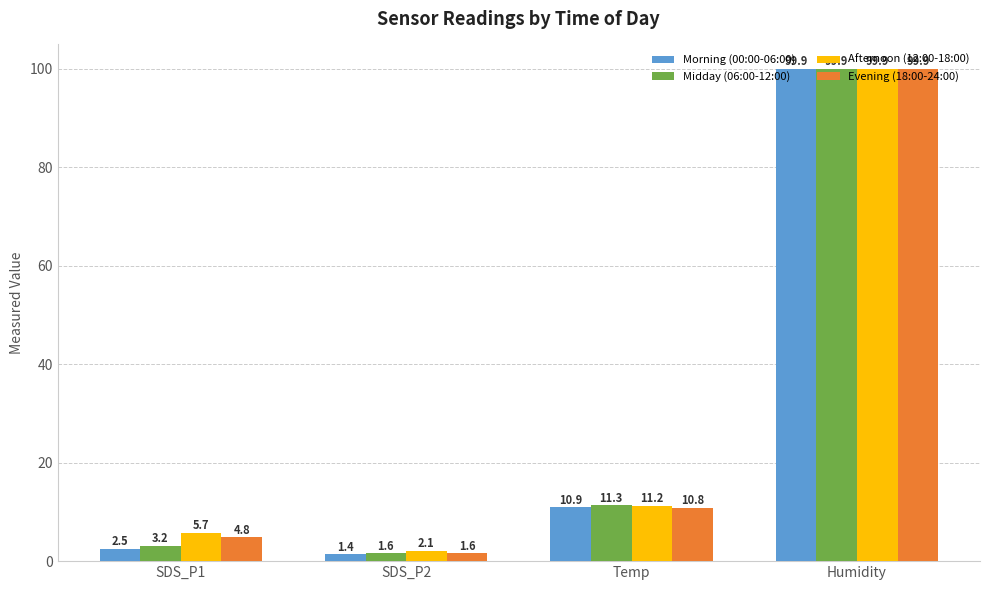

What is the difference between the highest and lowest values at Temp?

0.5